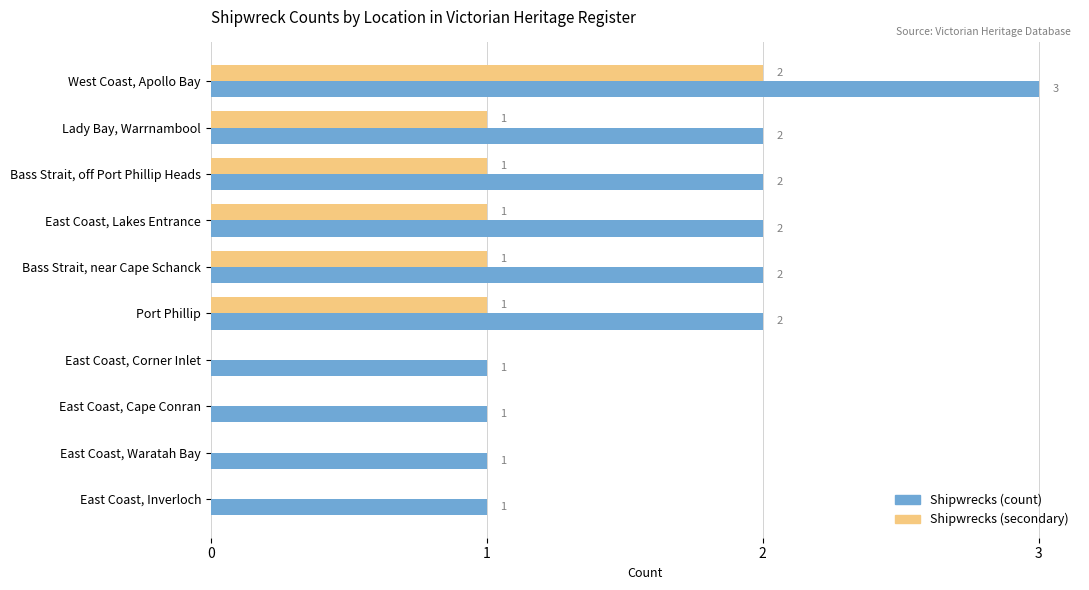

What is the maximum value shown in the chart?

3